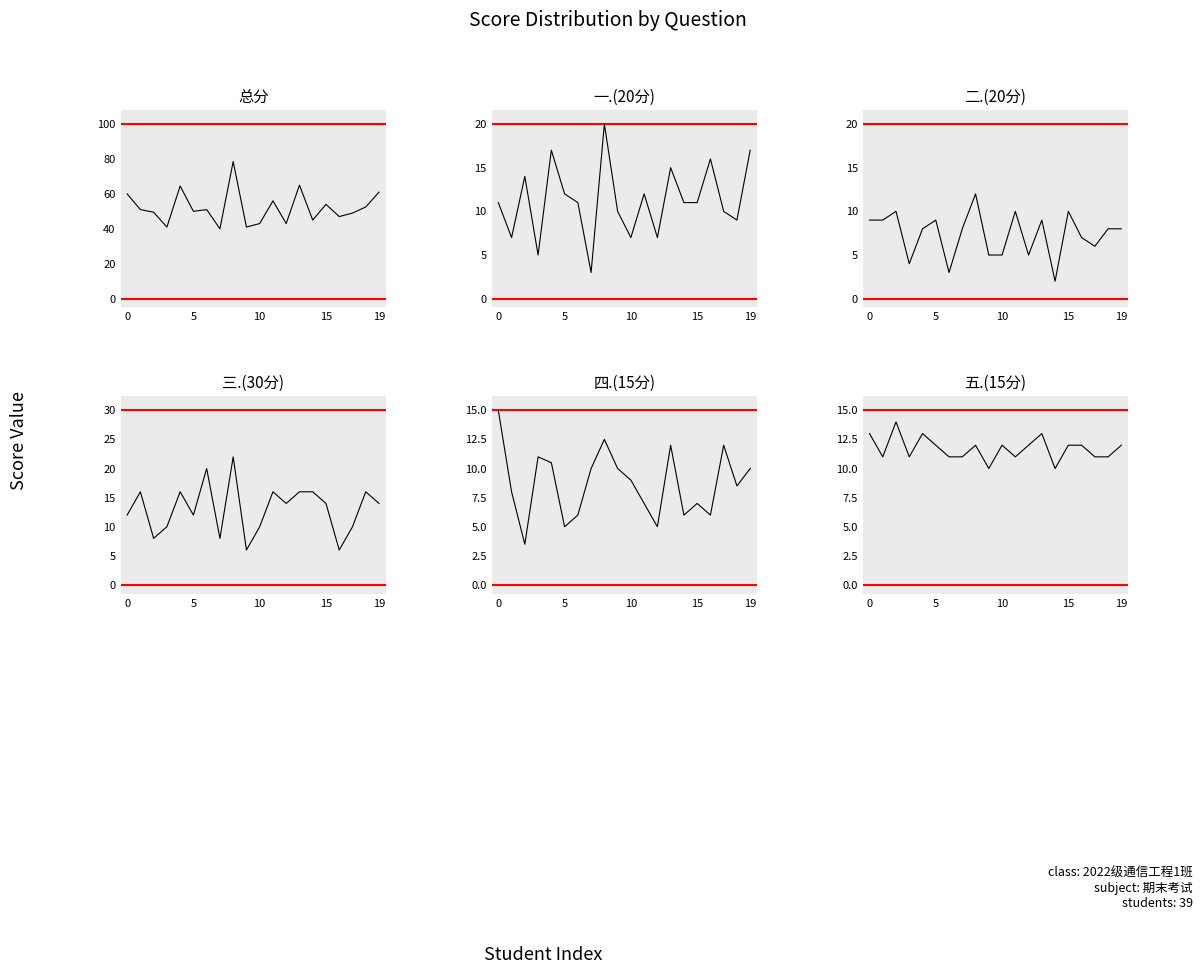

How many interior local peaks does the 五.(15分) series have?

5